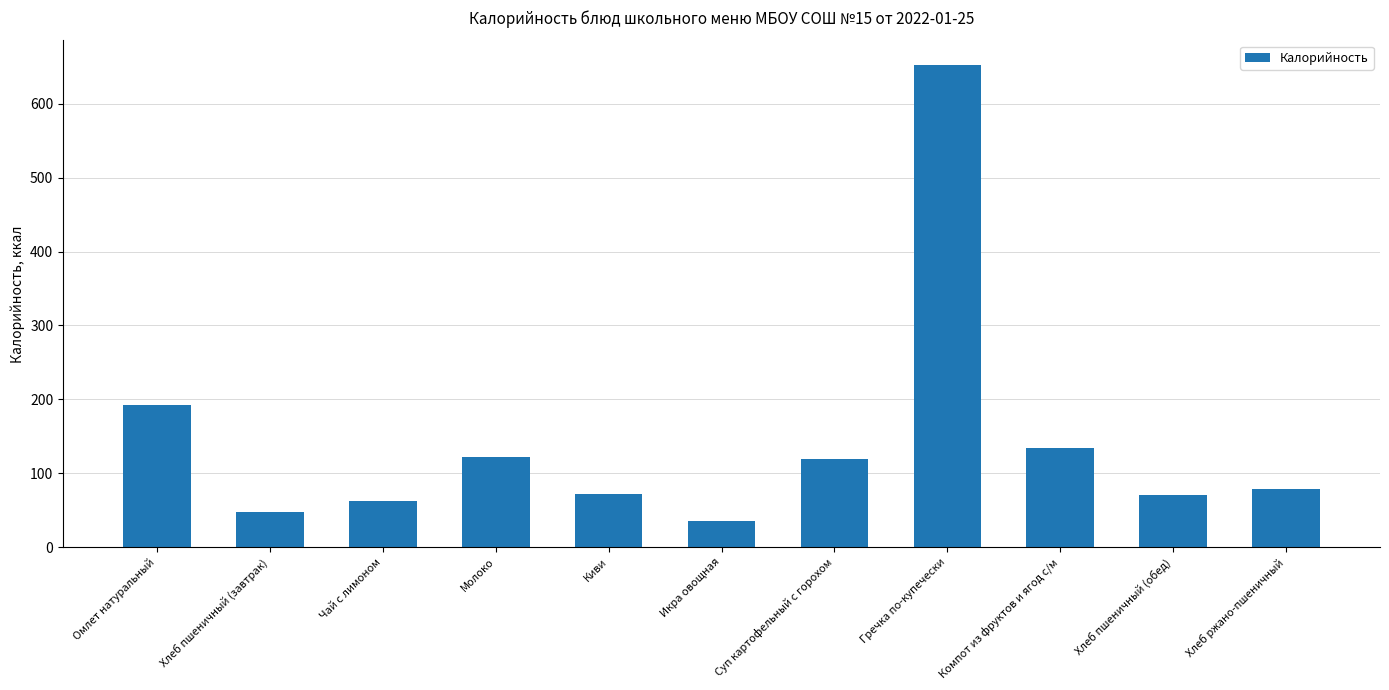

True or false: the data shows 186 at Молоко.

False